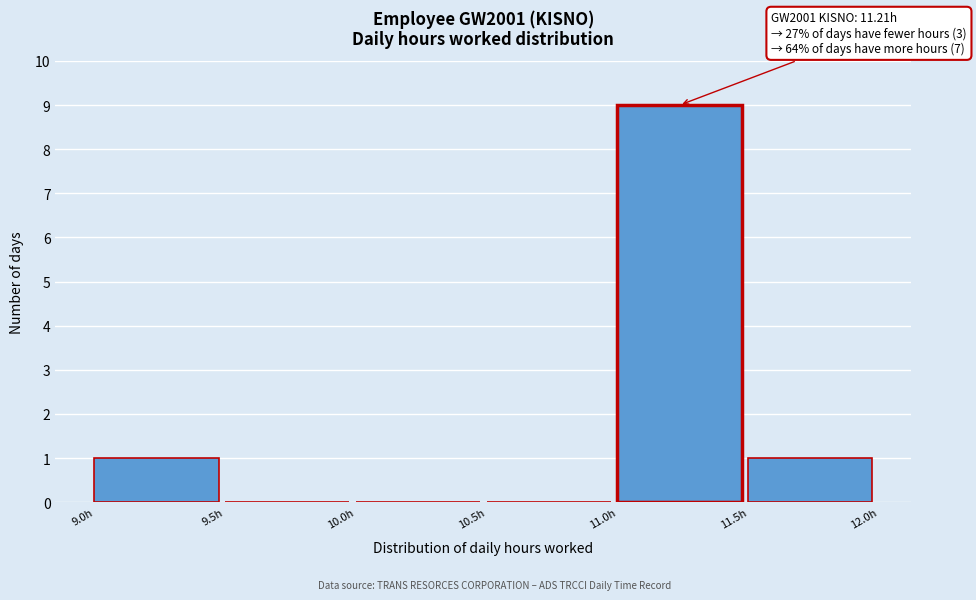

Which range on the x-axis has the tallest bar?

11.0 to 11.5